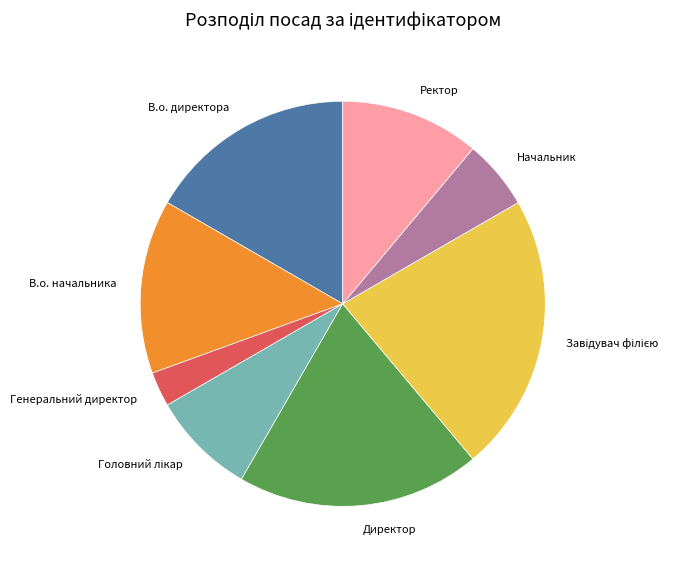

How many segments does this pie chart have?

8